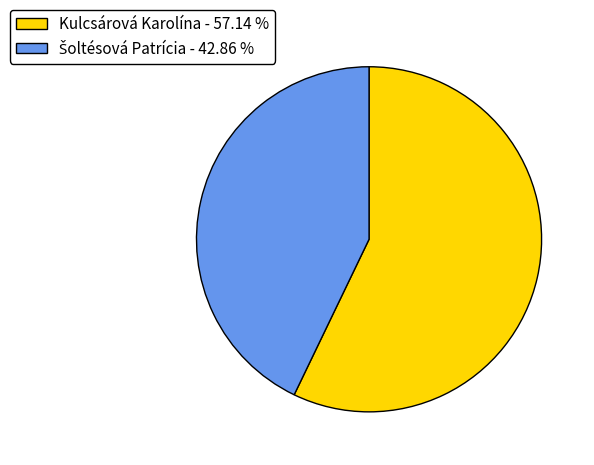

Is Kulcsárová Karolína the majority of the pie?

Yes